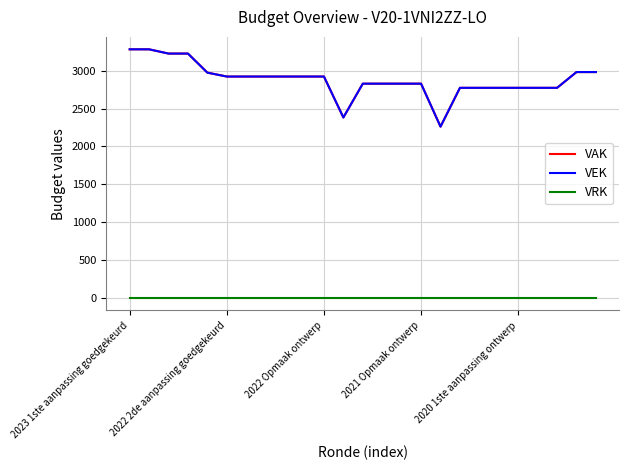

True or false: VEK and VRK cross at least once.

False